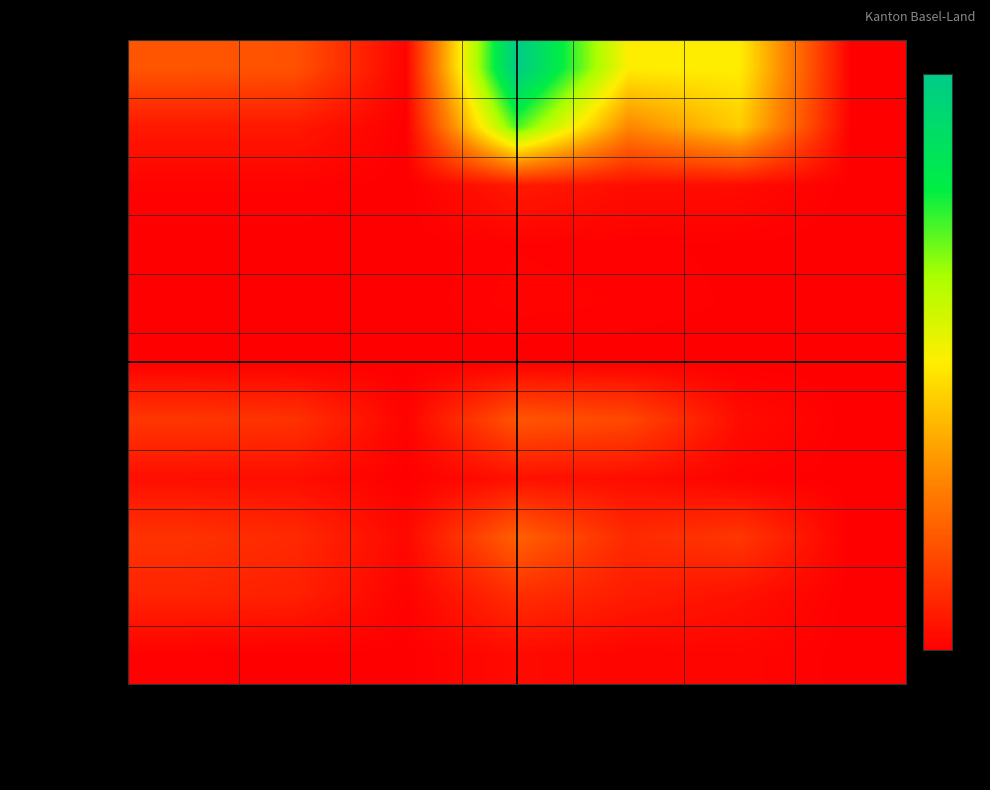

How many data points does each series have?

7